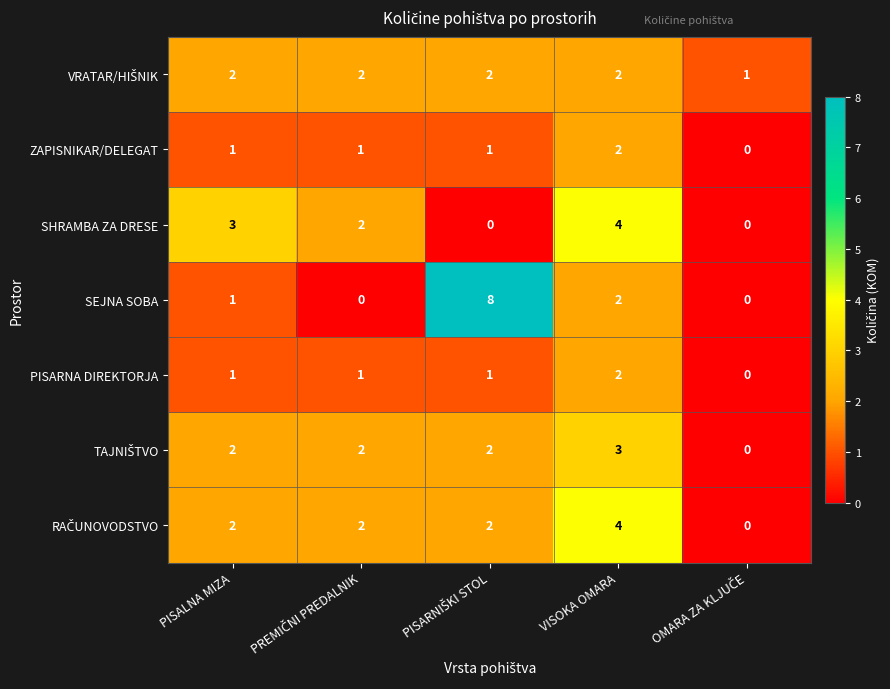

The SHRAMBA ZA DRESE series shows 5 at PISALNA MIZA. True or false?

False